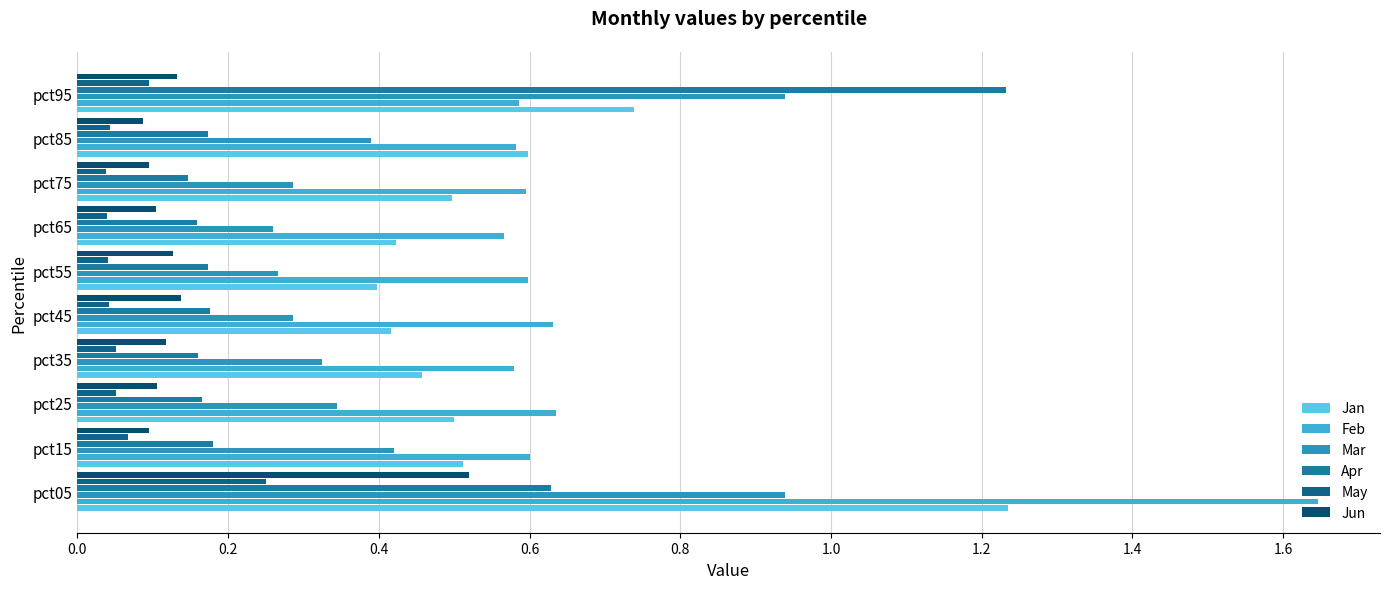

Rank the series by their maximum value, from highest to lowest.

Feb, Jan, Apr, Mar, Jun, May